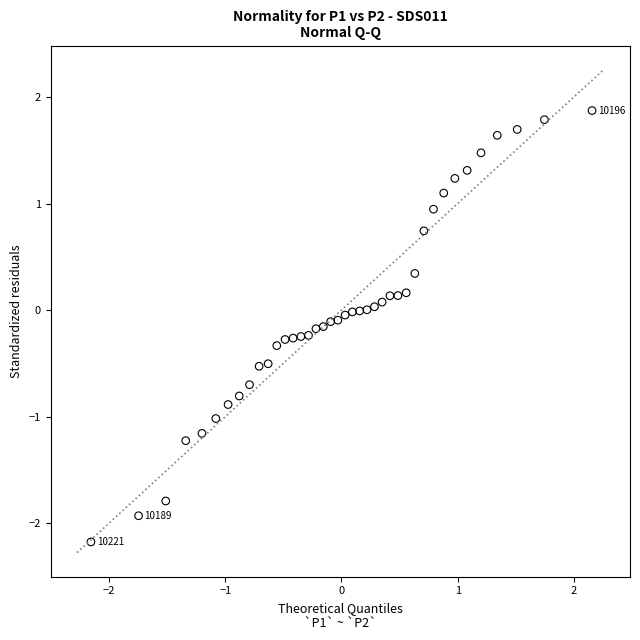

What is the range of Y values (max minus min)?

4.0